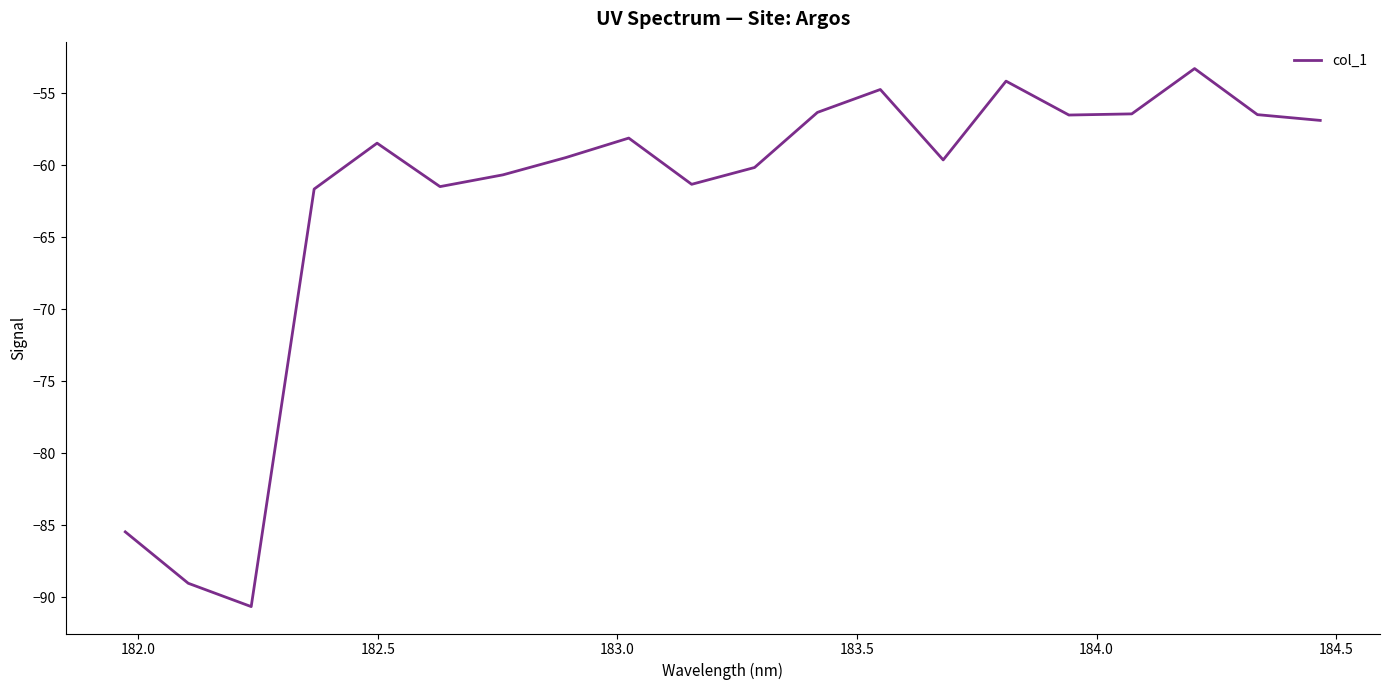

What is the difference between the maximum and minimum values?

37.4